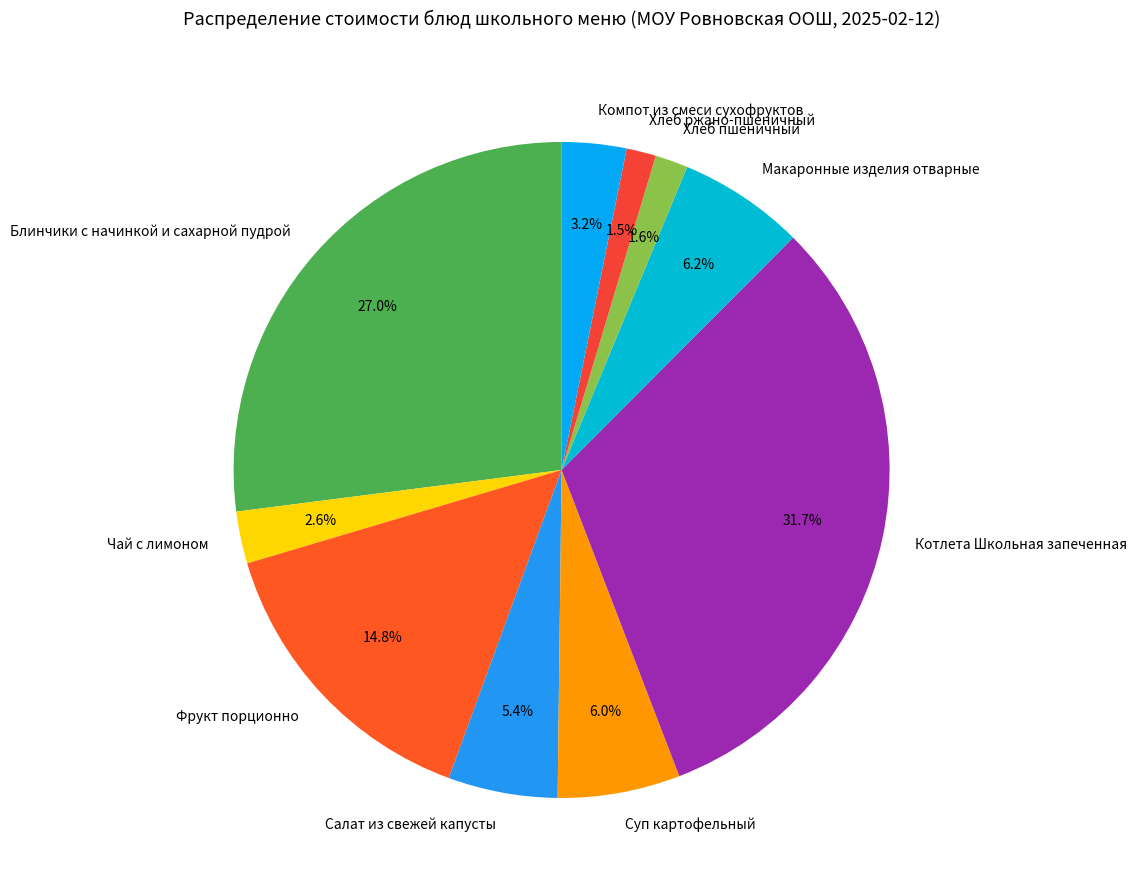

How many segments does this pie chart have?

10